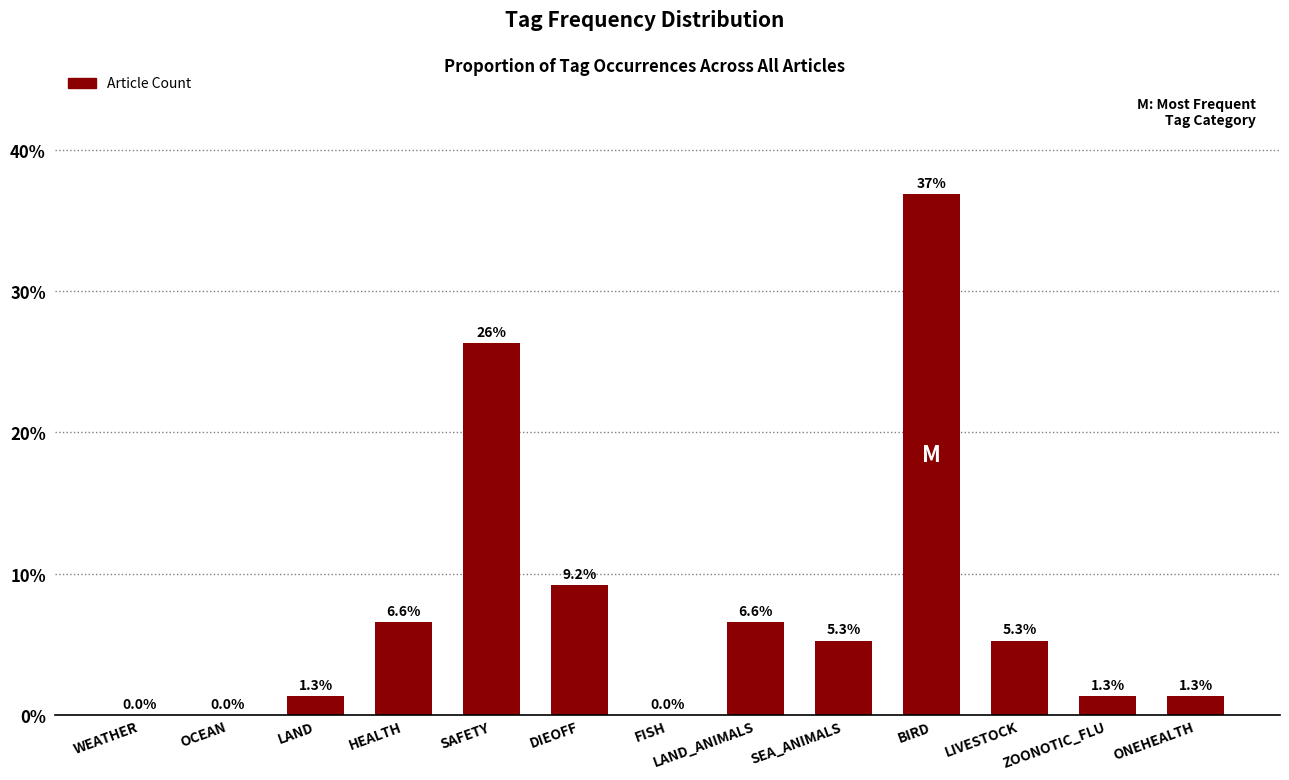

The chart shows a value of 36.8 at BIRD. True or false?

True